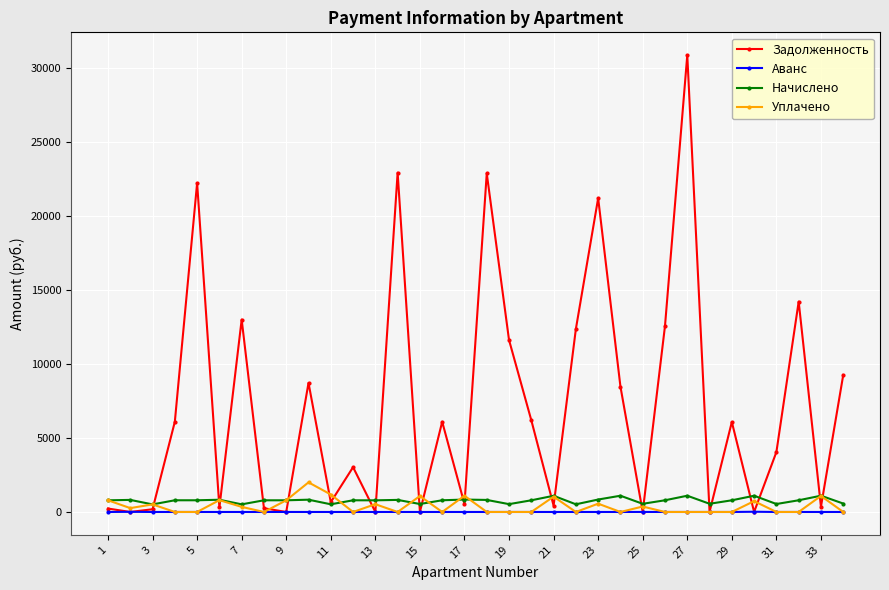

How many interior local valleys does the Задолженность series have?

12